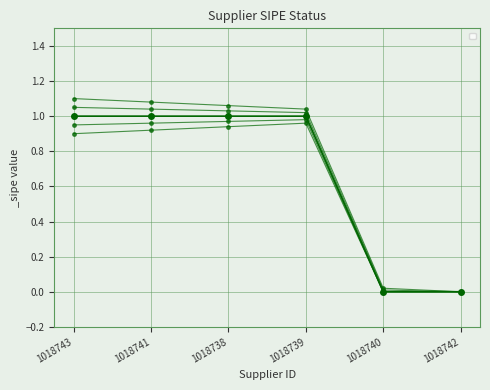

What is the sum of all values?

4